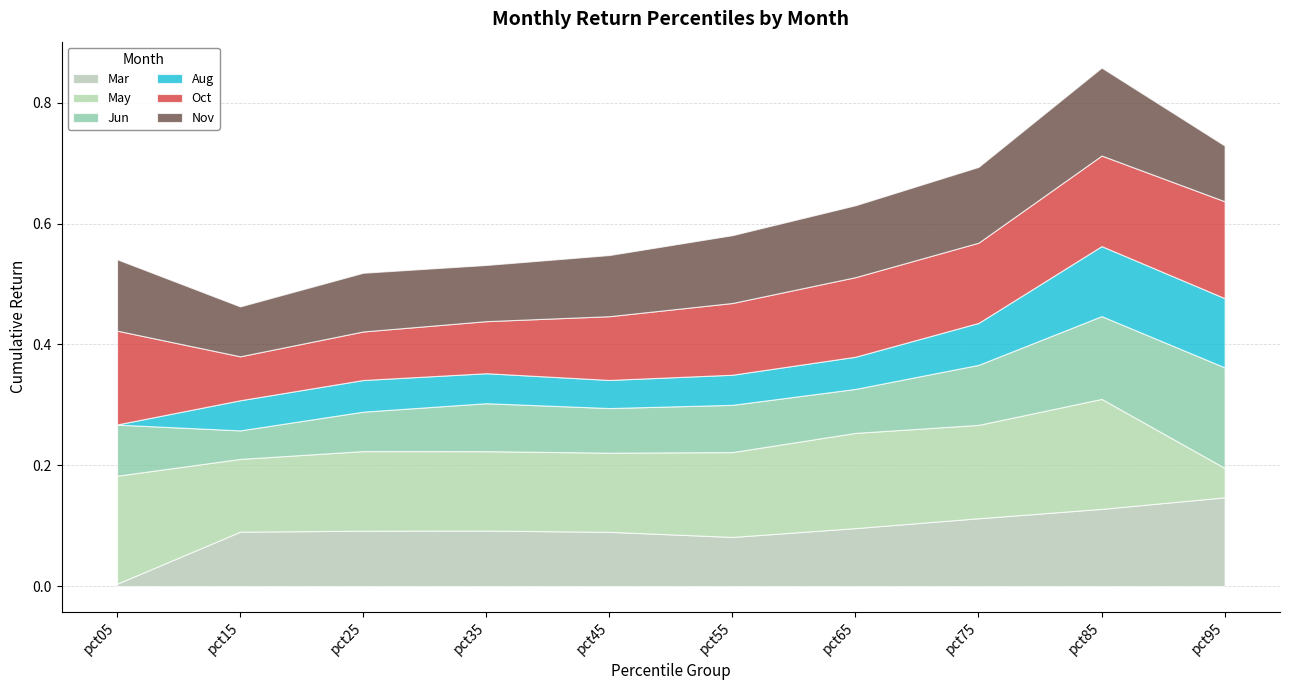

Where is Jun nearest to the value 0?

pct15